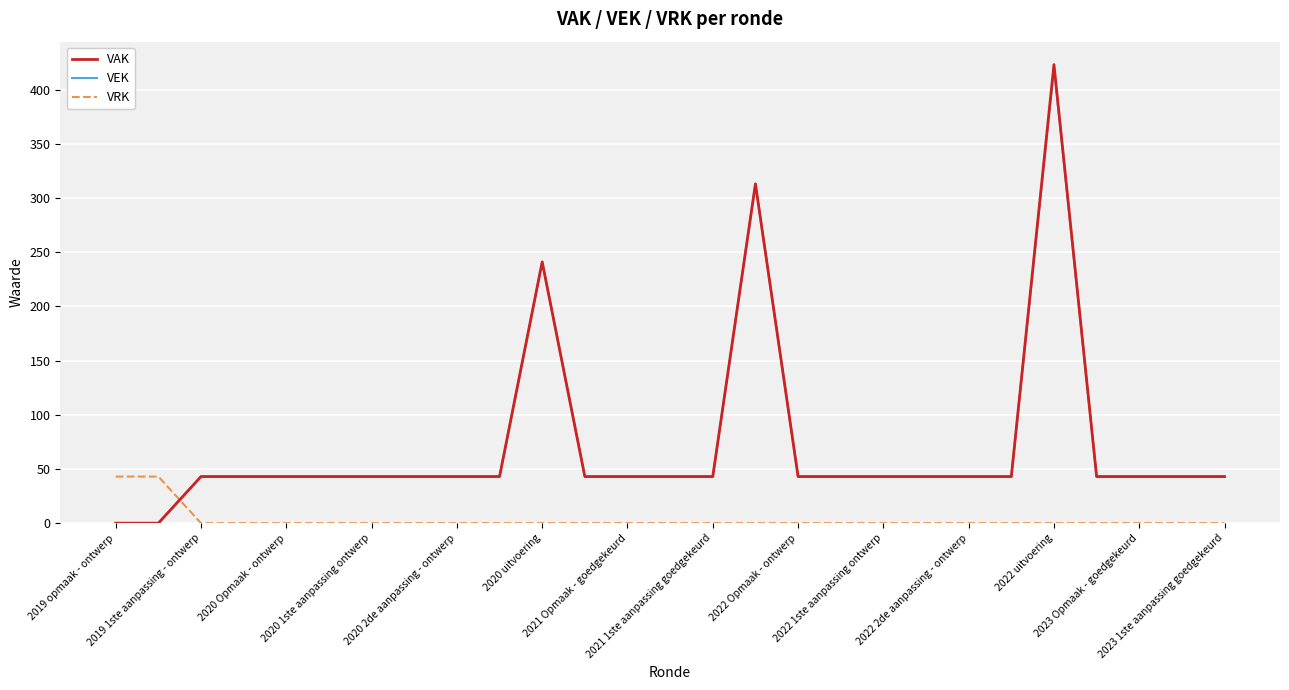

Which series has the widest spread of values?

VAK